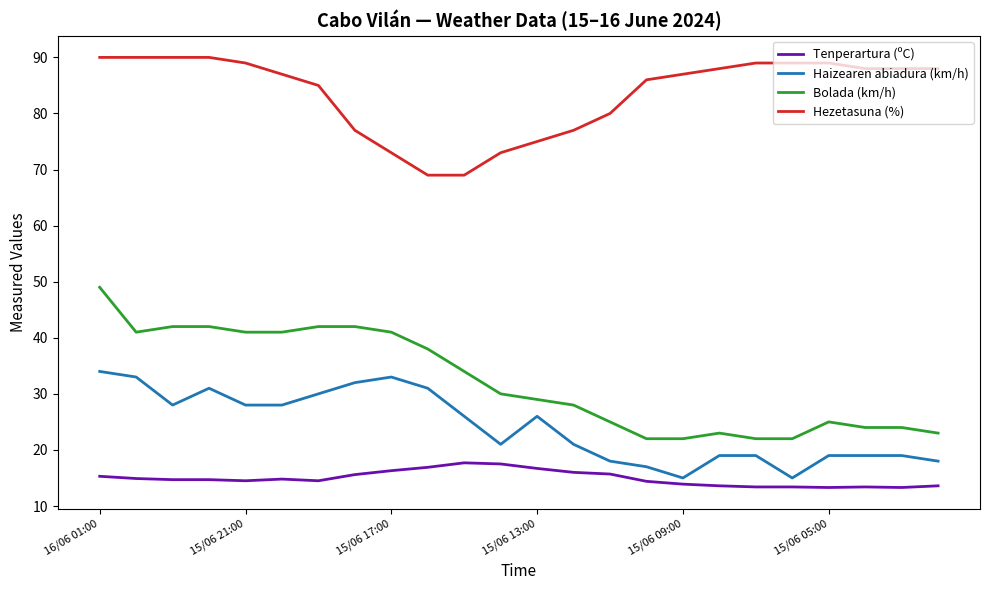

What is the greatest value displayed?

90.0